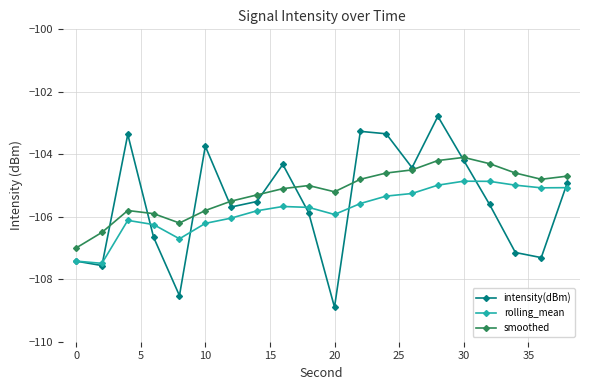

What is the value of the rolling_mean point at the 1st from the left?

-107.4